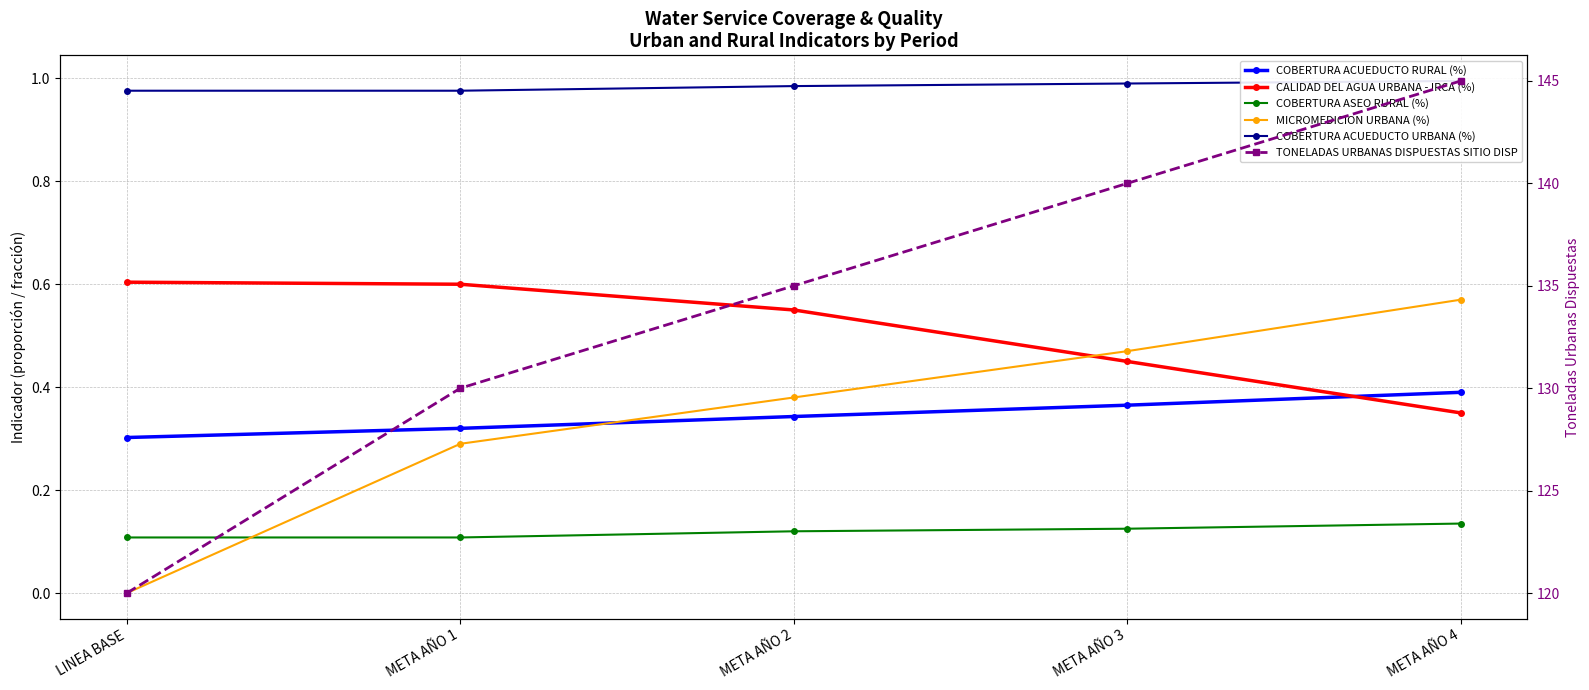

Is it true that CALIDAD DEL AGUA URBANA - IRCA (%) equals 0.3 at META AÑO 4?

True